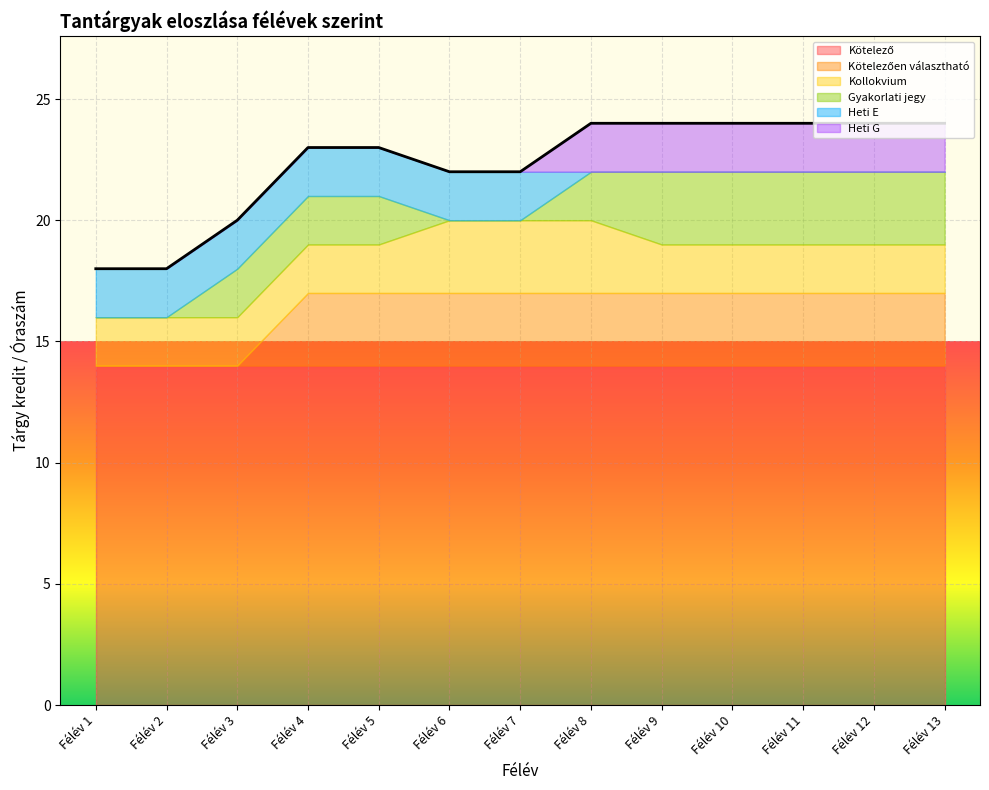

Rank the categories by Gyakorlati jegy value from highest to lowest.

Félév 9, Félév 10, Félév 11, Félév 12, Félév 13, Félév 3, Félév 4, Félév 5, Félév 8, Félév 1, Félév 2, Félév 6, Félév 7